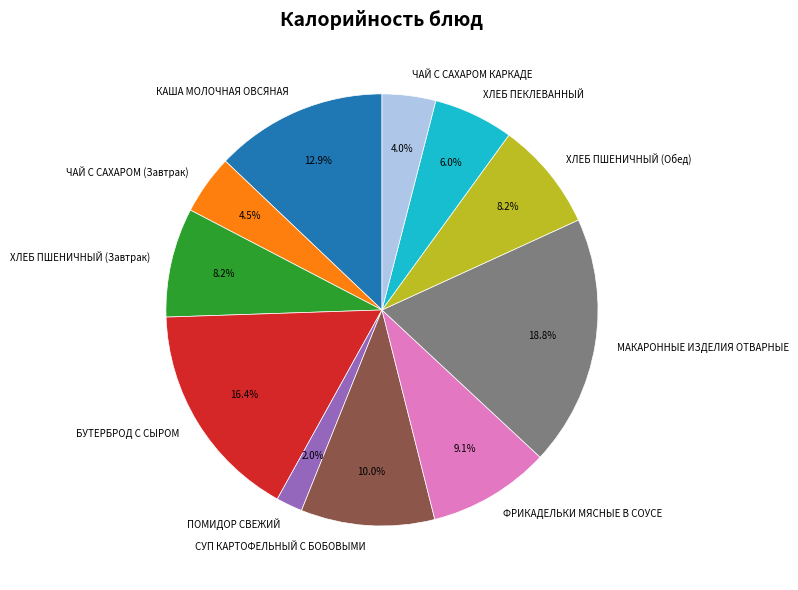

What portion of the pie excludes ЧАЙ С САХАРОМ (Завтрак)?

95.5%